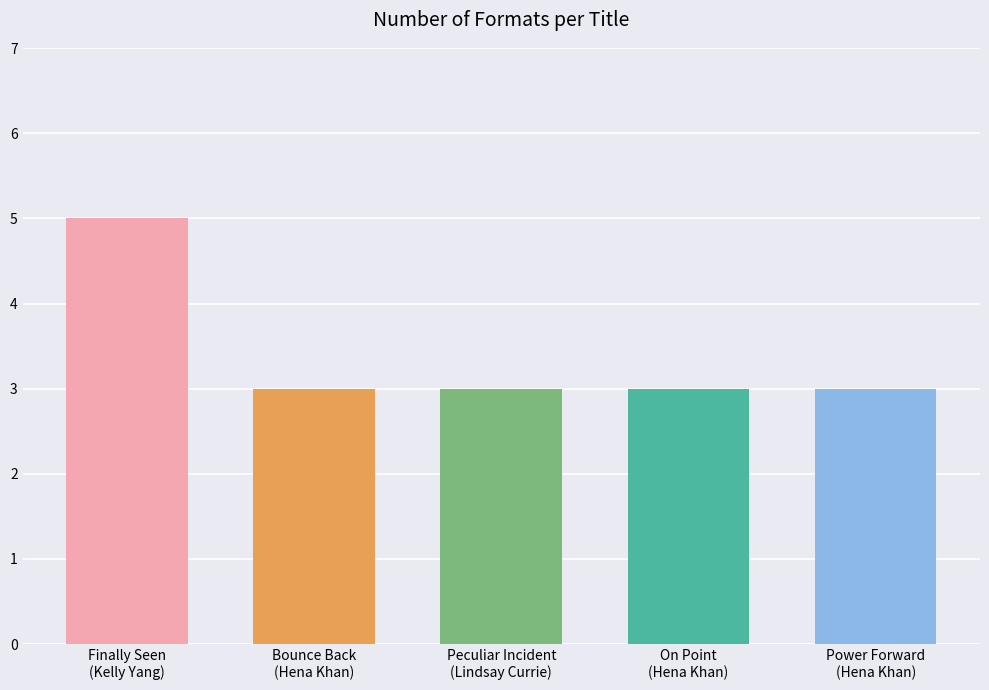

Which has a higher value, Finally Seen
(Kelly Yang) or On Point
(Hena Khan)?

Finally Seen
(Kelly Yang)